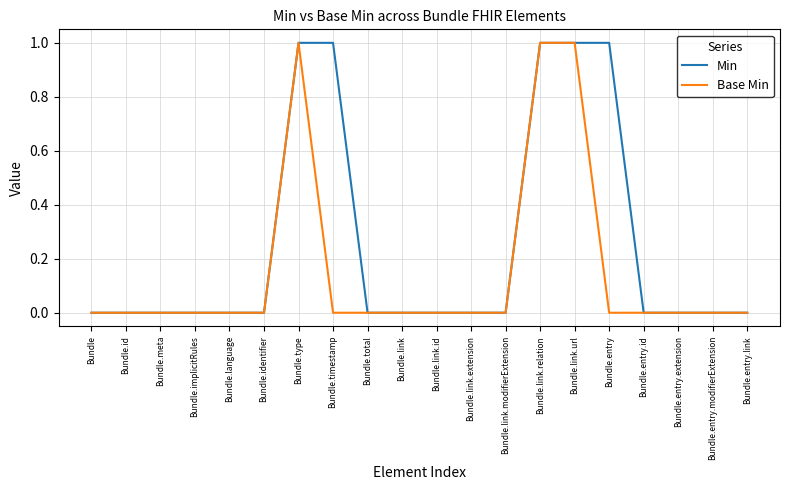

Reading left to right, what are all the values shown in this chart?

Min: 0	0	0	0	0	0	1	1	0	0	0	0	0	1	1	1	0	0	0	0
Base Min: 0	0	0	0	0	0	1	0	0	0	0	0	0	1	1	0	0	0	0	0